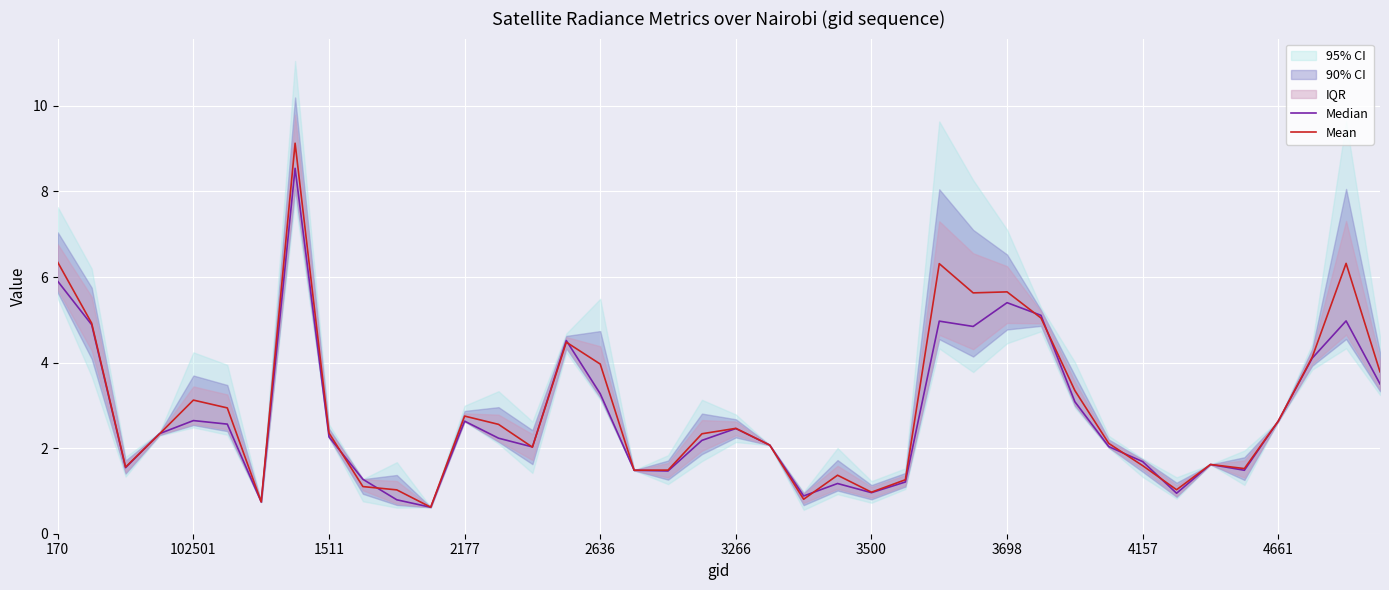

What value does the Mean series have at 2636?

4.0